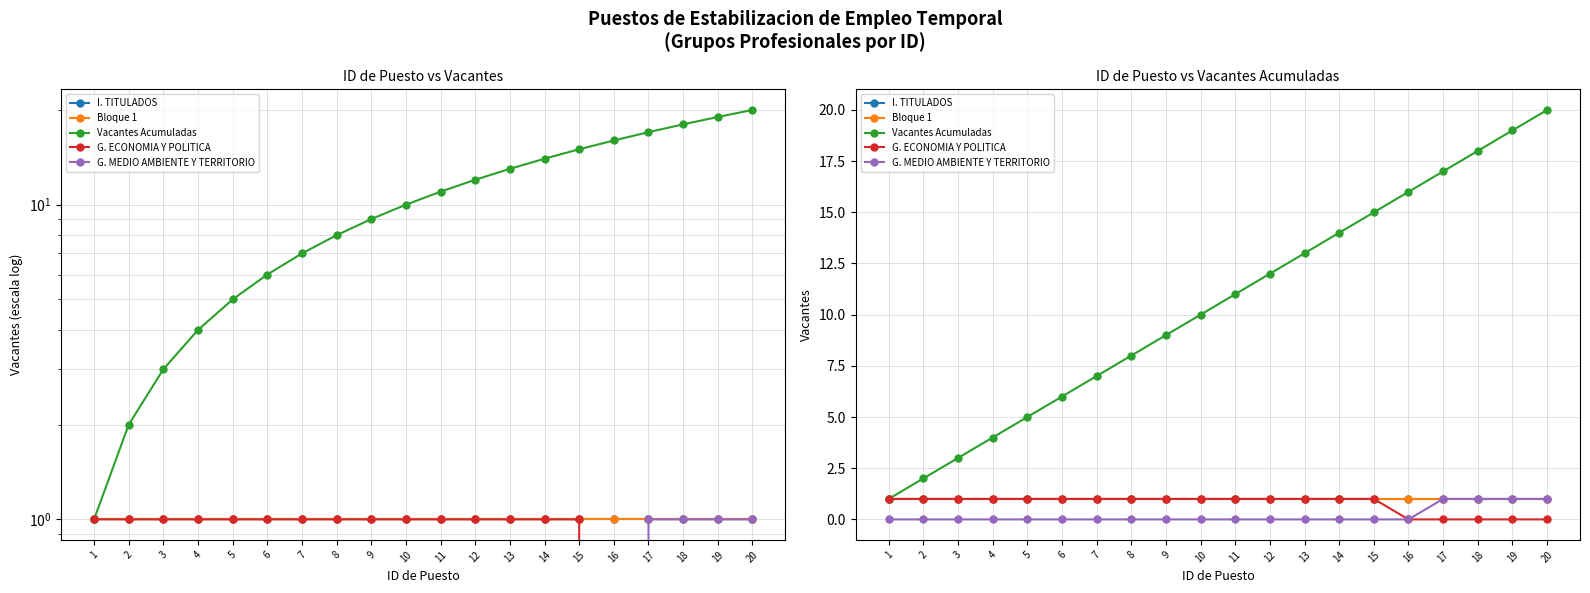

True or false: I. TITULADOS has a value of 1 at 7.

True